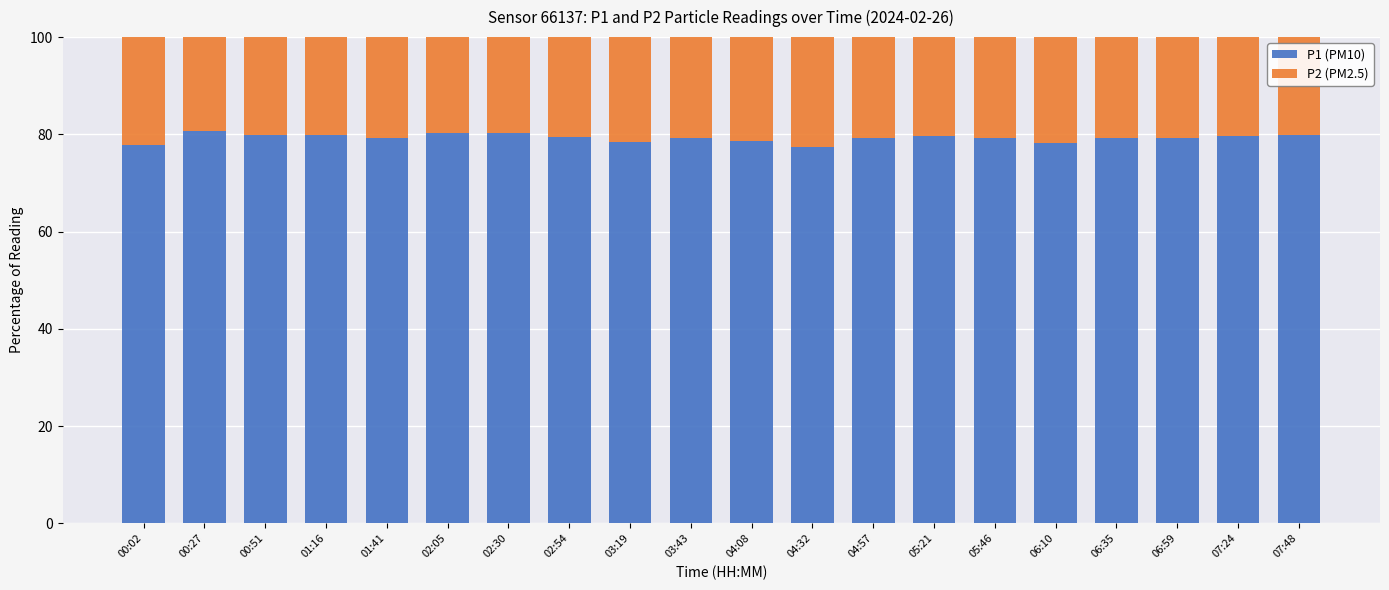

What is the sum of the P1 (PM10) values at 07:48 and 06:35?

159.2